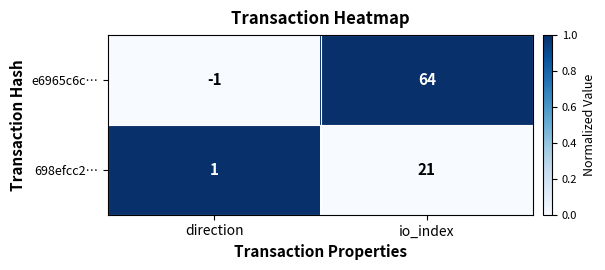

Reading left to right, extract all data points from this chart.

e6965c6c…: direction=-1	io_index=64
698efcc2…: direction=1	io_index=21